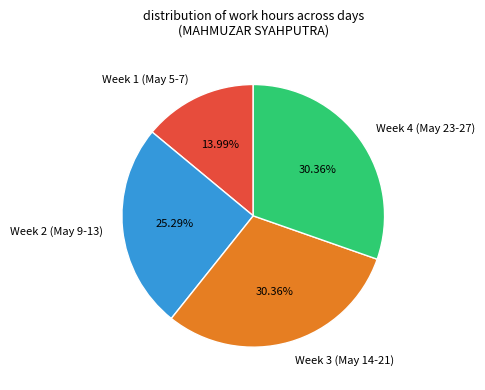

Is there a majority slice in this chart?

No